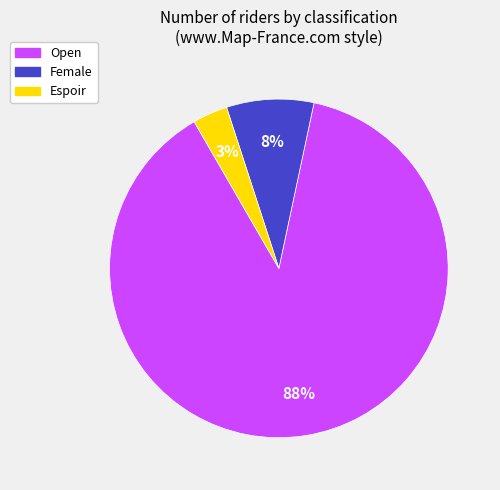

Count the number of slices in the pie.

3